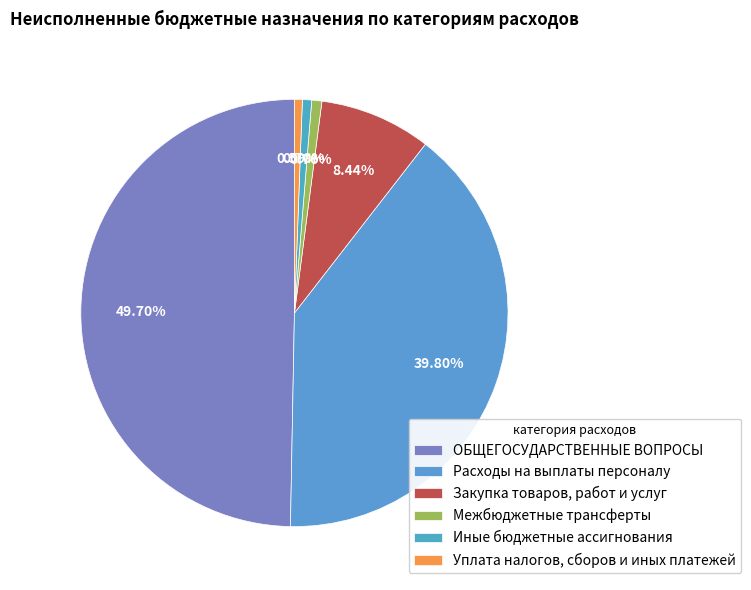

Between Иные бюджетные ассигнования and ОБЩЕГОСУДАРСТВЕННЫЕ ВОПРОСЫ, which is larger?

ОБЩЕГОСУДАРСТВЕННЫЕ ВОПРОСЫ